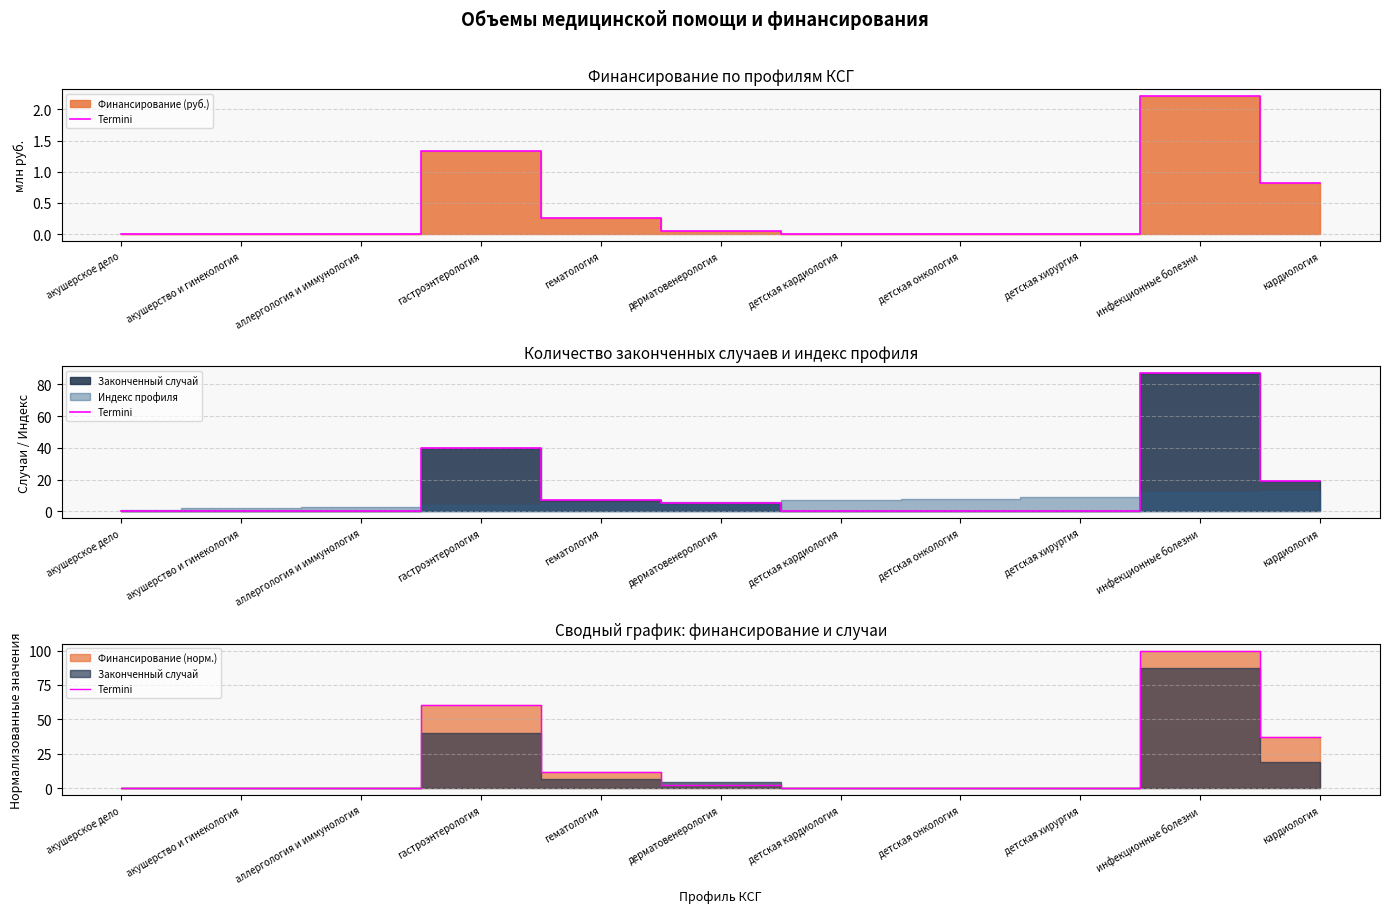

What is the value of the 5th point from the left?

11.6